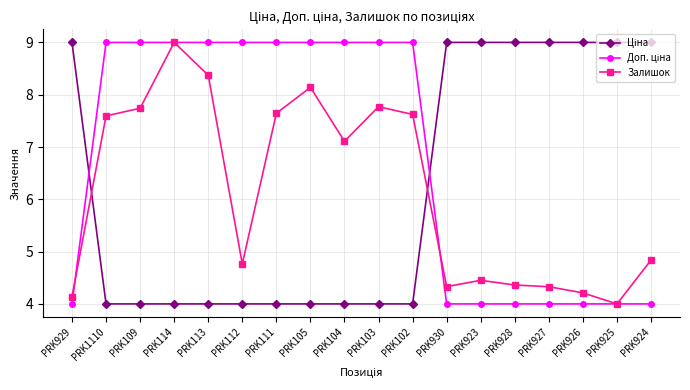

What is the highest value of the Залишок series?

9.0